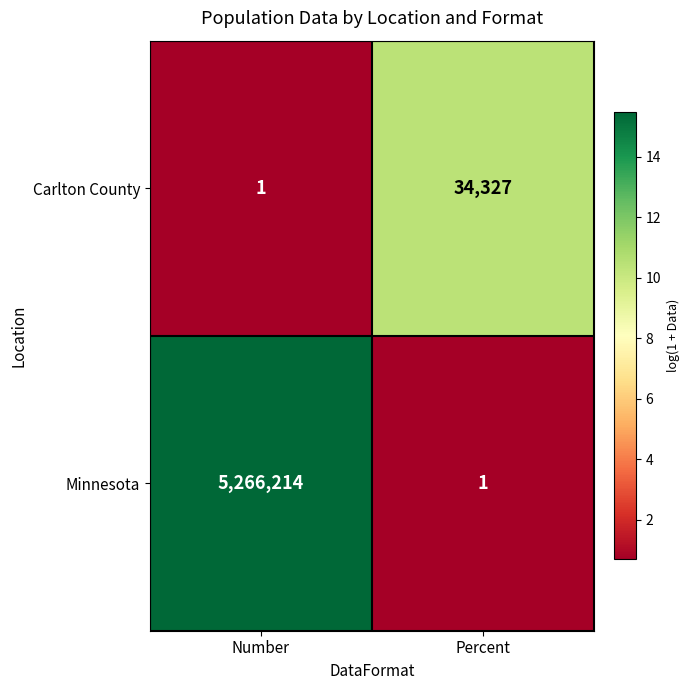

Which series has the widest spread of values?

Minnesota